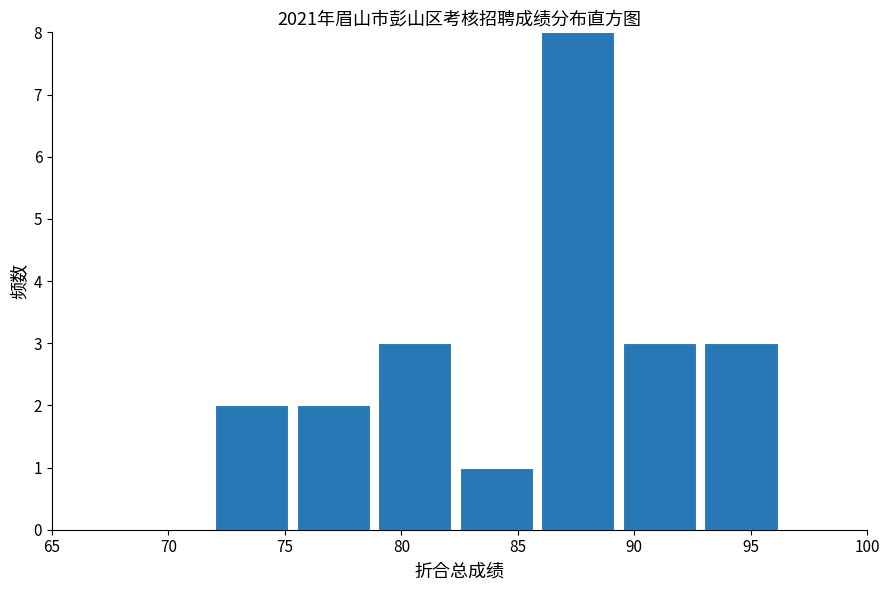

Which range on the x-axis has the tallest bar?

86.0 to 89.5